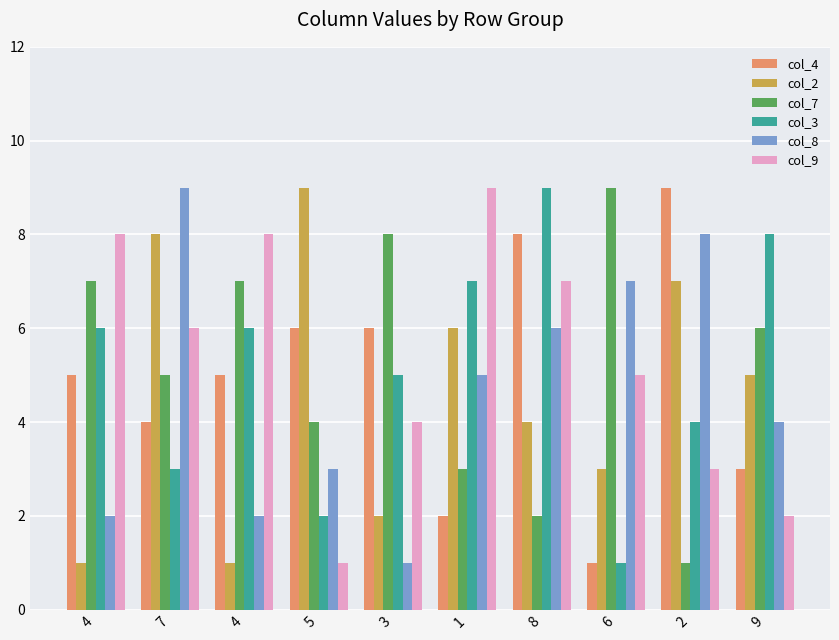

List the series in order of their peak value, highest first.

col_4, col_2, col_7, col_3, col_8, col_9